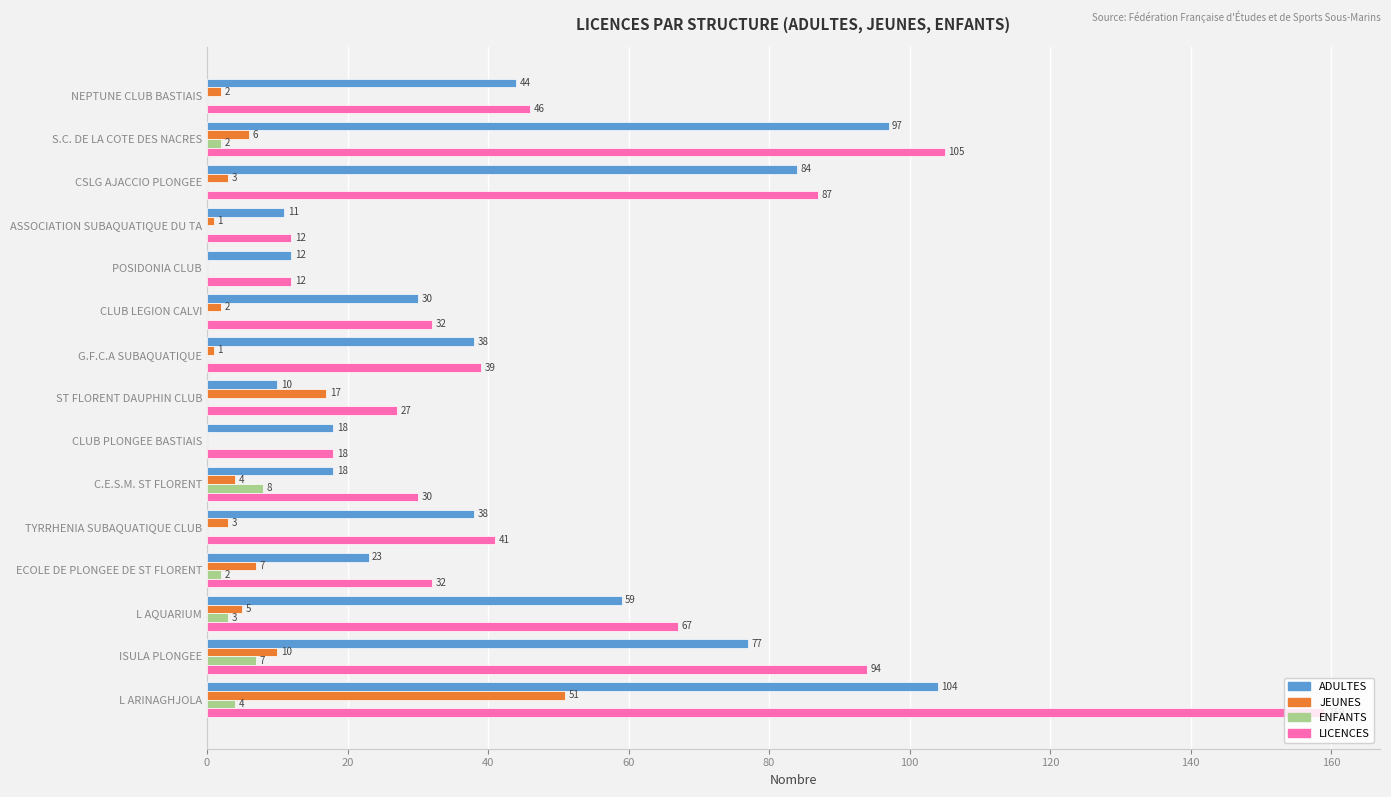

What is the sum of all JEUNES values?

112